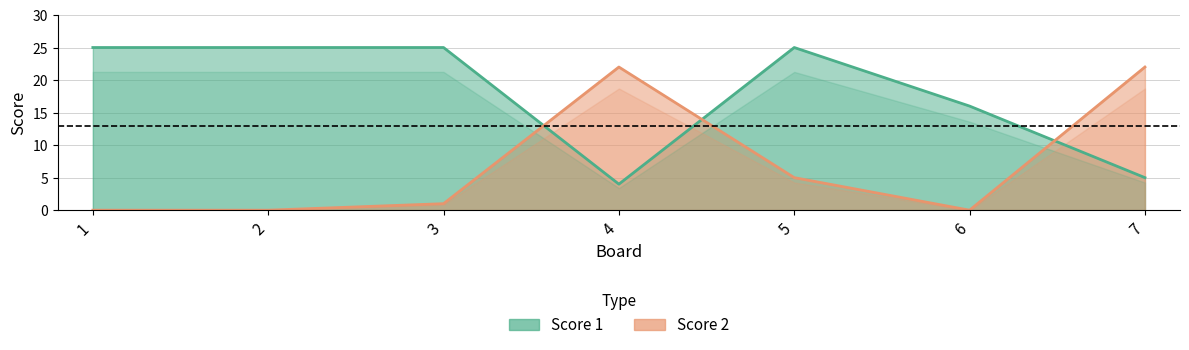

At which category does Score 2 reach its first local peak?

4